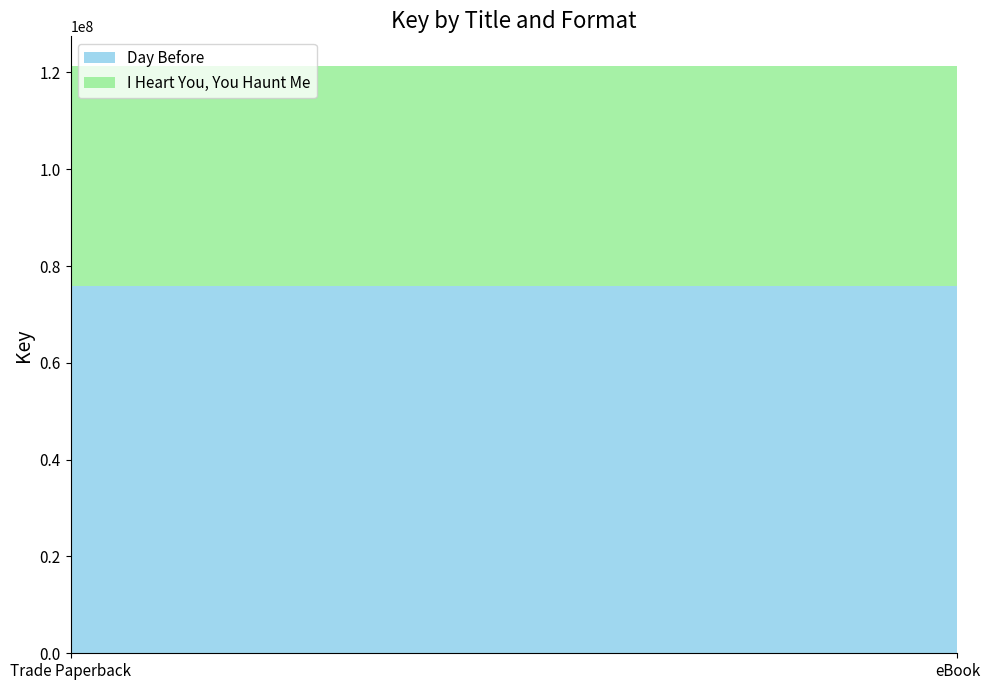

Reading left to right, extract all data points from this chart.

Day Before: Trade Paperback=75910416	eBook=75910416
I Heart You, You Haunt Me: Trade Paperback=45490248	eBook=45490248